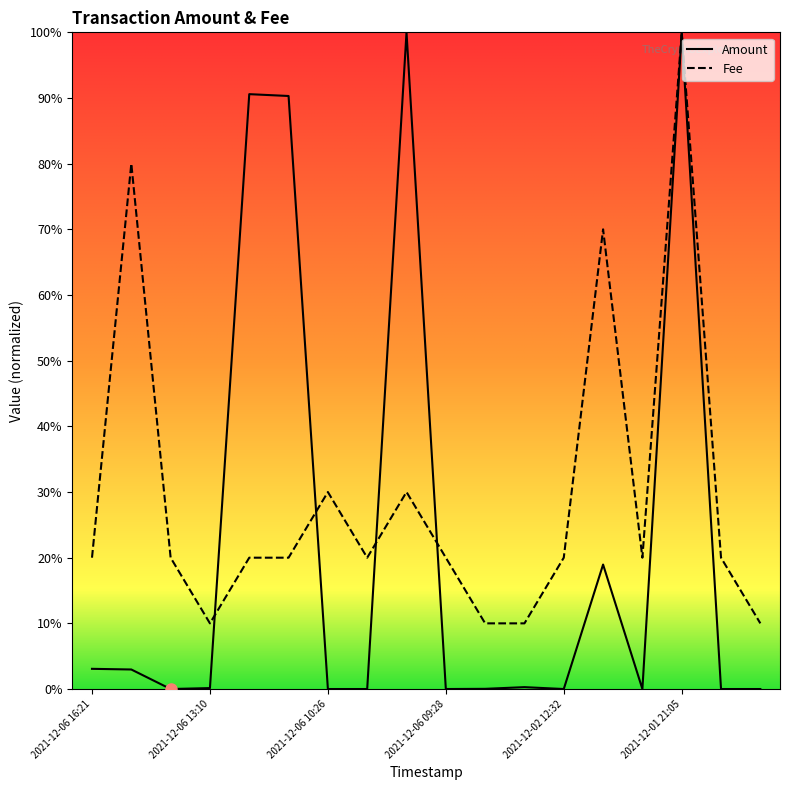

Which category has the lowest value across all series?

2021-12-06 13:10